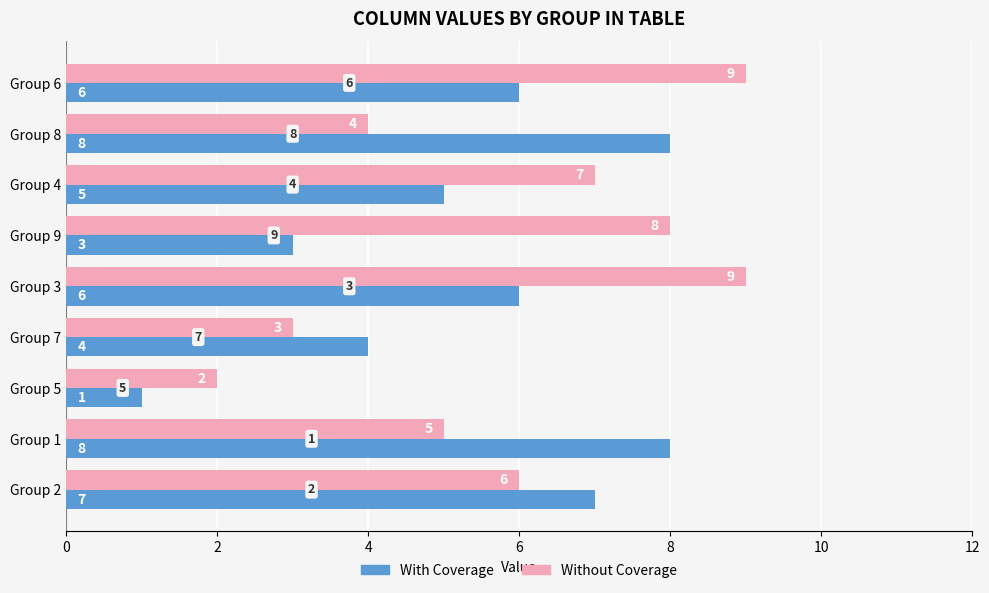

Count the Without Coverage values in the range 4 to 8.

5